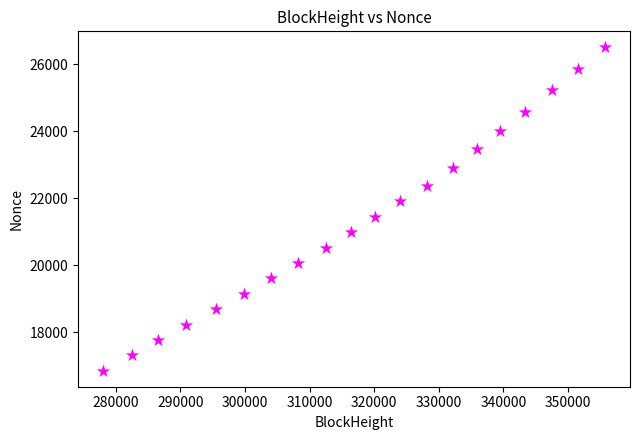

What is the range of X values (max minus min)?

77711